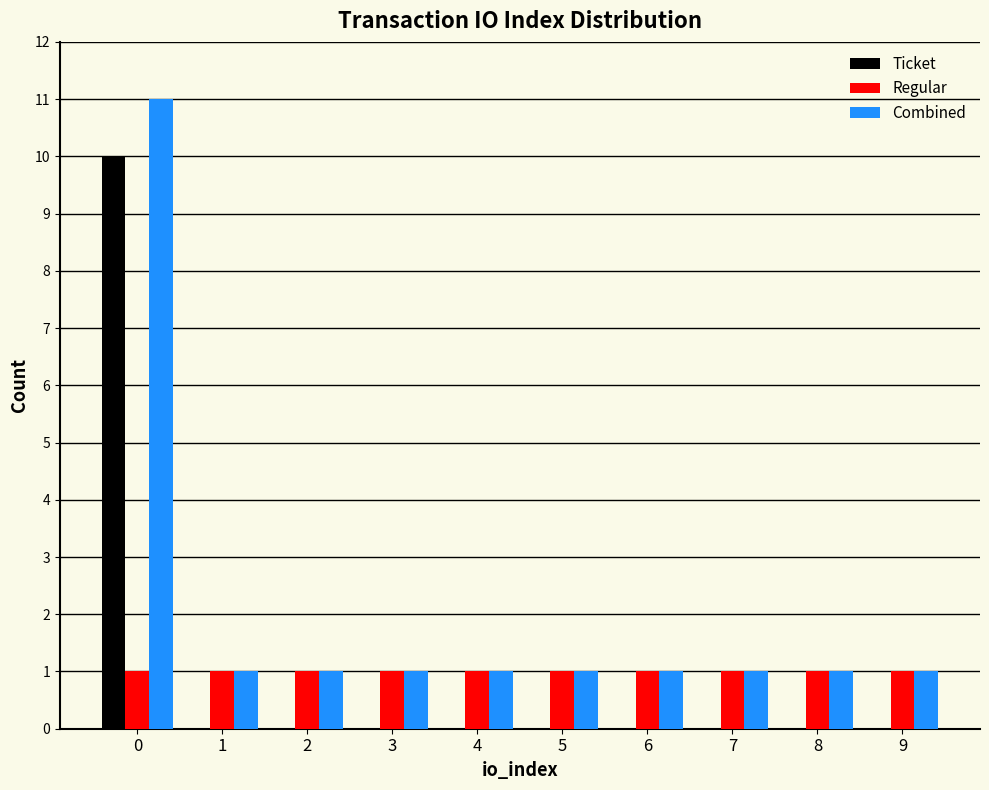

Reading right to left, extract all data points from this chart.

Ticket: 9=0	8=0	7=0	6=0	5=0	4=0	3=0	2=0	1=0	0=10
Regular: 9=1	8=1	7=1	6=1	5=1	4=1	3=1	2=1	1=1	0=1
Combined: 9=1	8=1	7=1	6=1	5=1	4=1	3=1	2=1	1=1	0=11